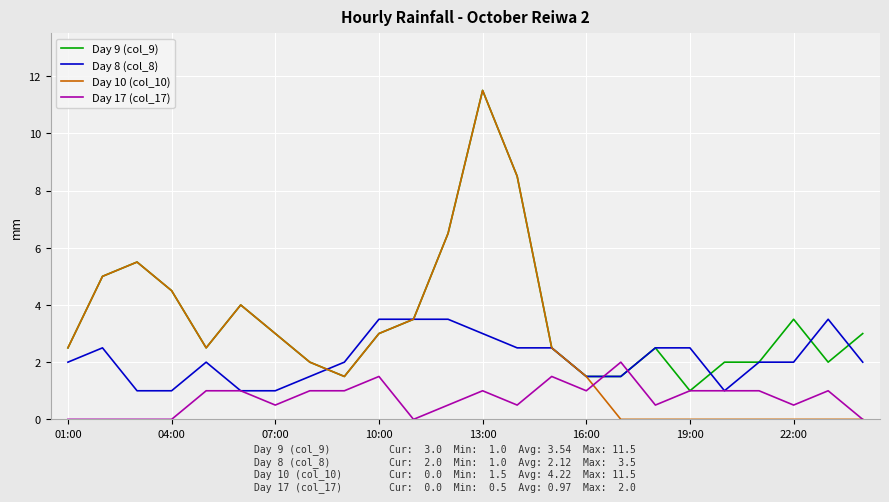

What is the minimum value for Day 8 (col_8)?

1.0